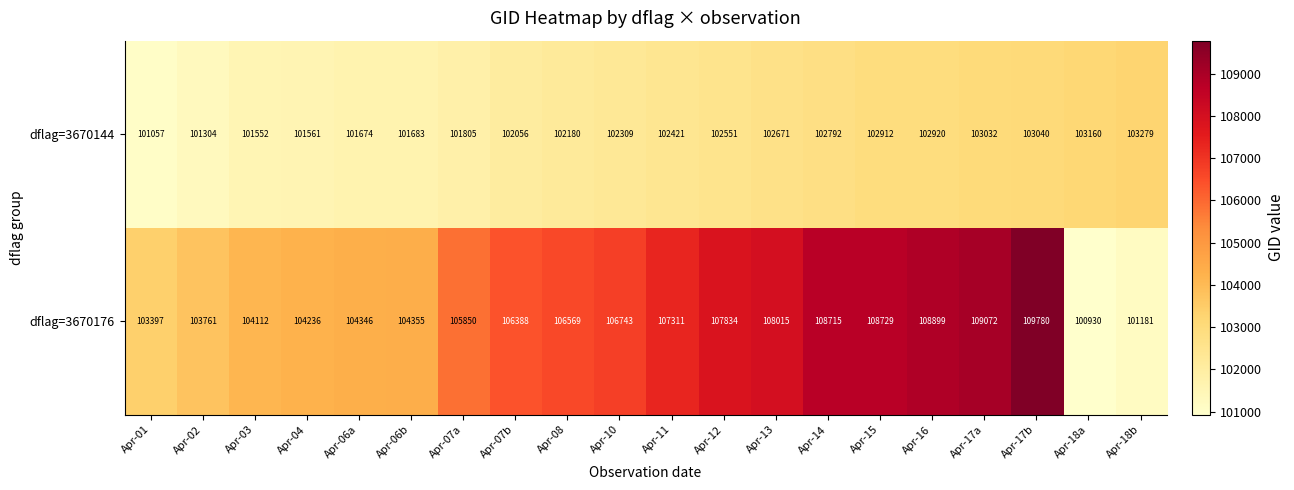

Rank the series at Apr-11 from lowest to highest value.

dflag=3670144, dflag=3670176